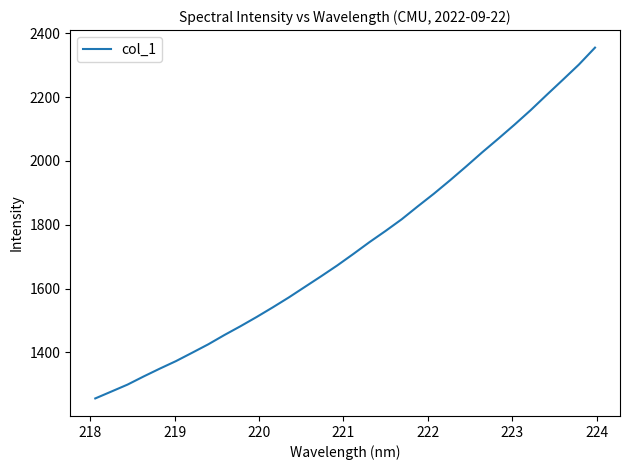

What is the average value?

1731.3